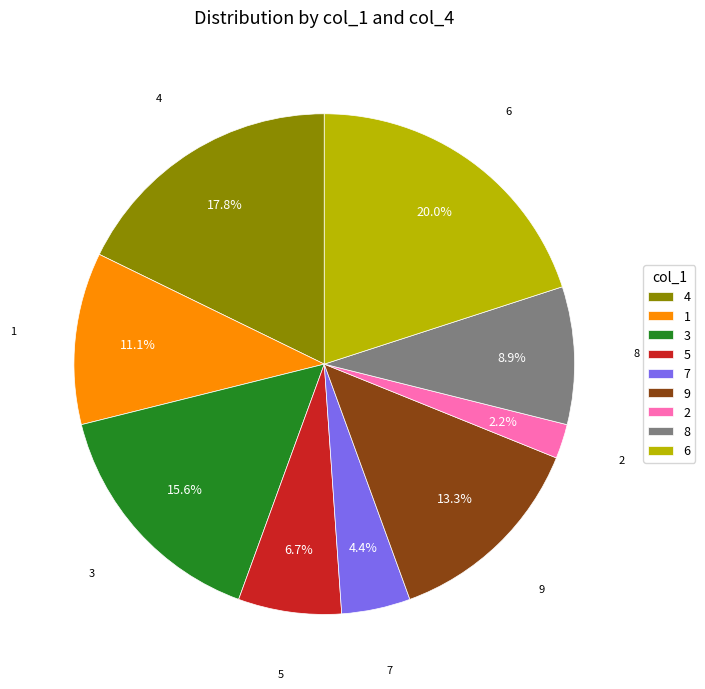

Rank the categories by value from highest to lowest.

6, 4, 3, 9, 1, 8, 5, 7, 2